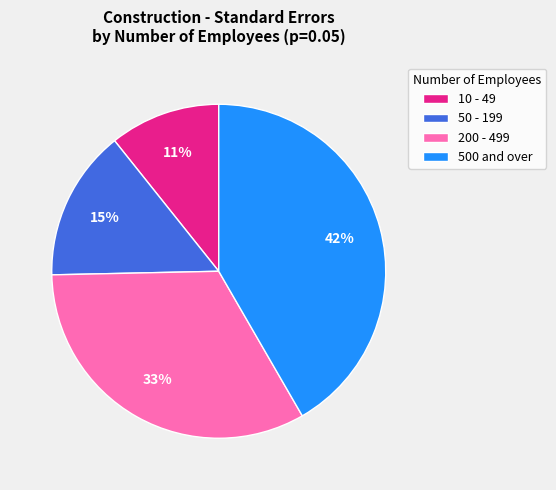

Which has a higher value, 200 - 499 or 10 - 49?

200 - 499